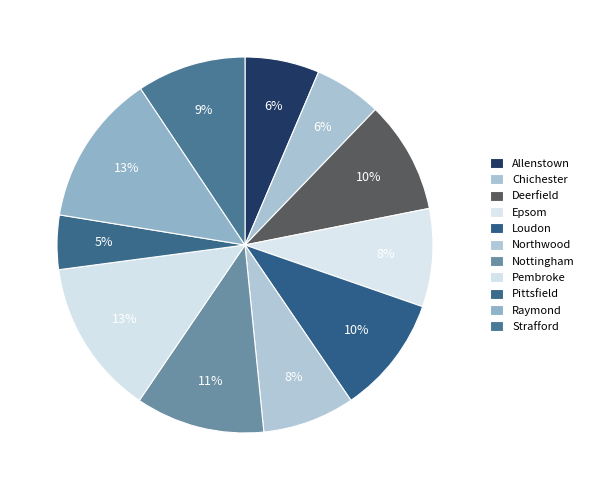

Rank the categories by value from highest to lowest.

Pembroke, Raymond, Nottingham, Loudon, Deerfield, Strafford, Epsom, Northwood, Allenstown, Chichester, Pittsfield